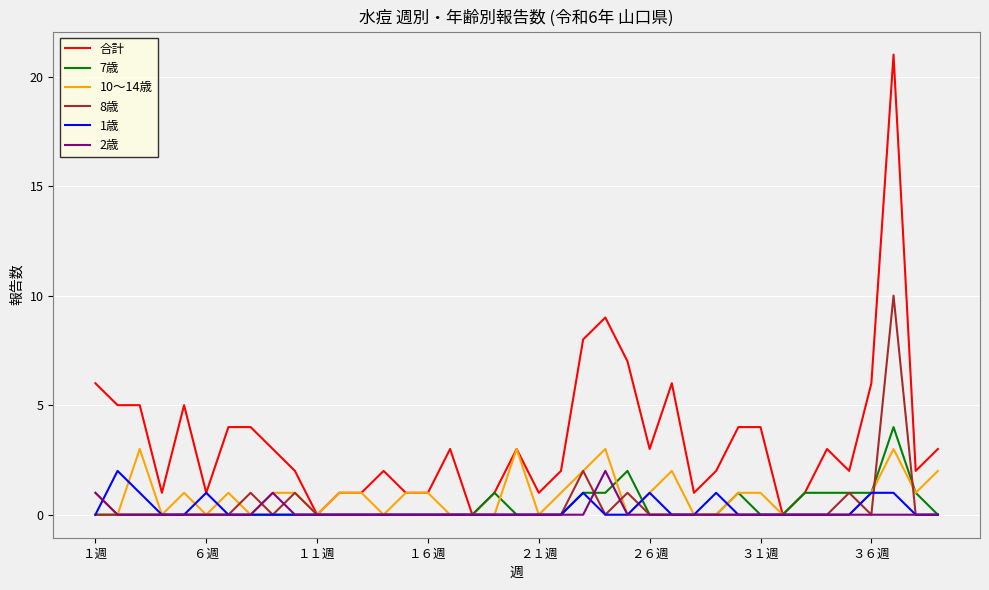

Which series has the widest spread of values?

合計